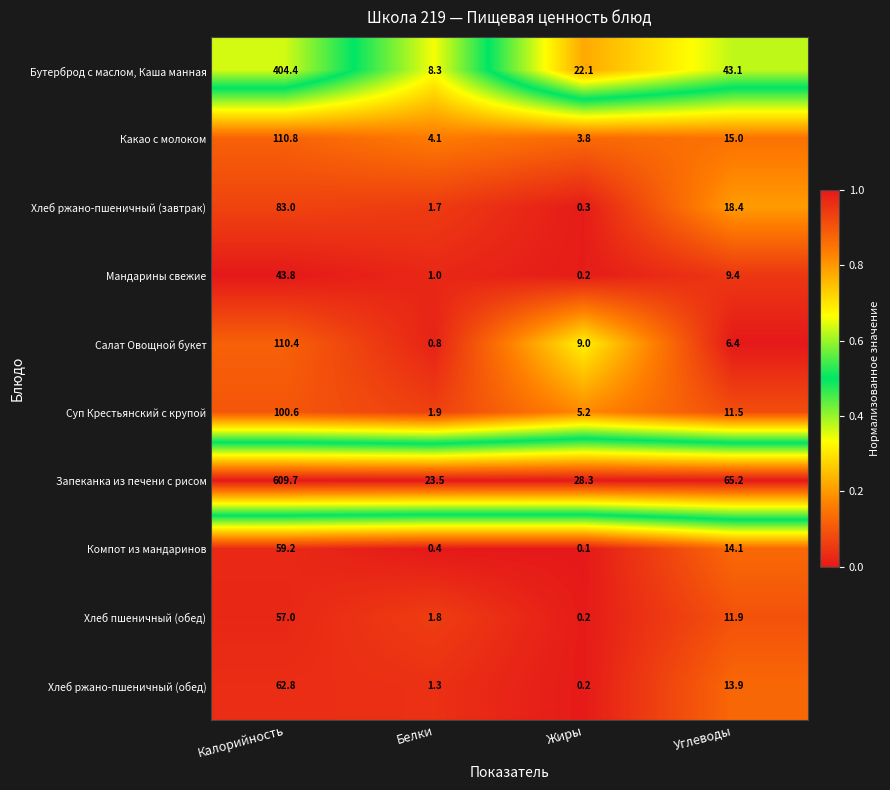

The value of Хлеб ржано-пшеничный (обед) at Белки is 1.3. True or false?

True